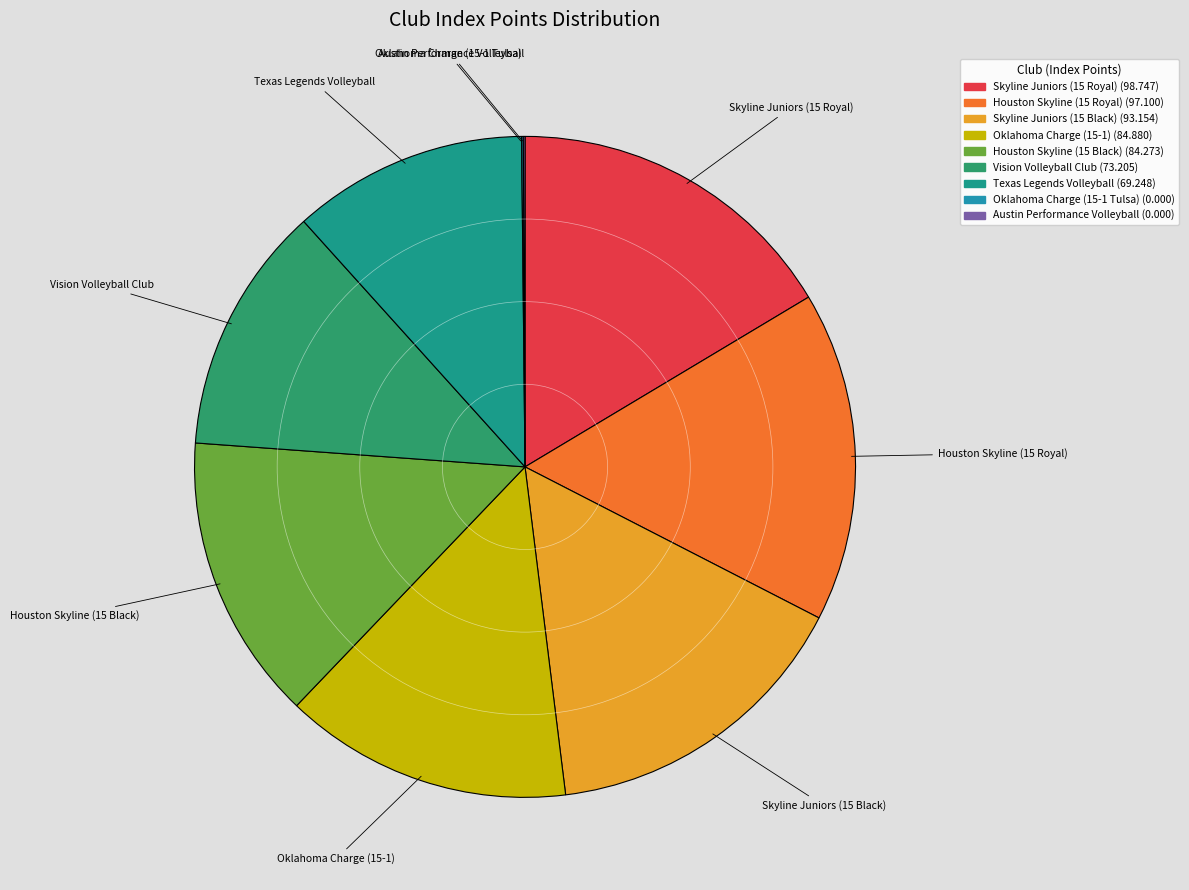

Approximately how many times larger is the value at Skyline Juniors (15 Black) compared to Houston Skyline (15 Black)?

1.1